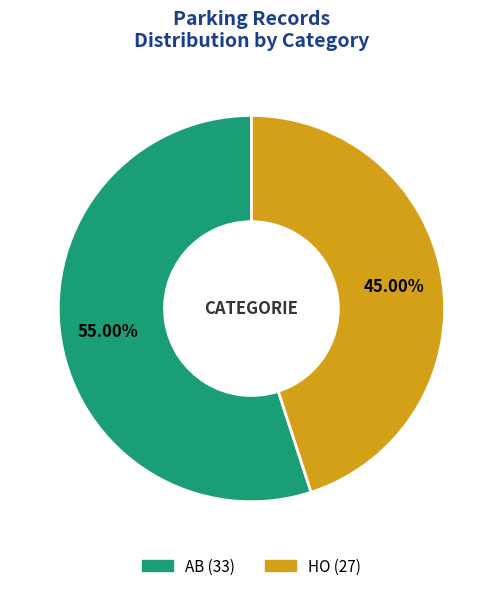

To the nearest percent, what is the combined percentage of HO and AB?

100%